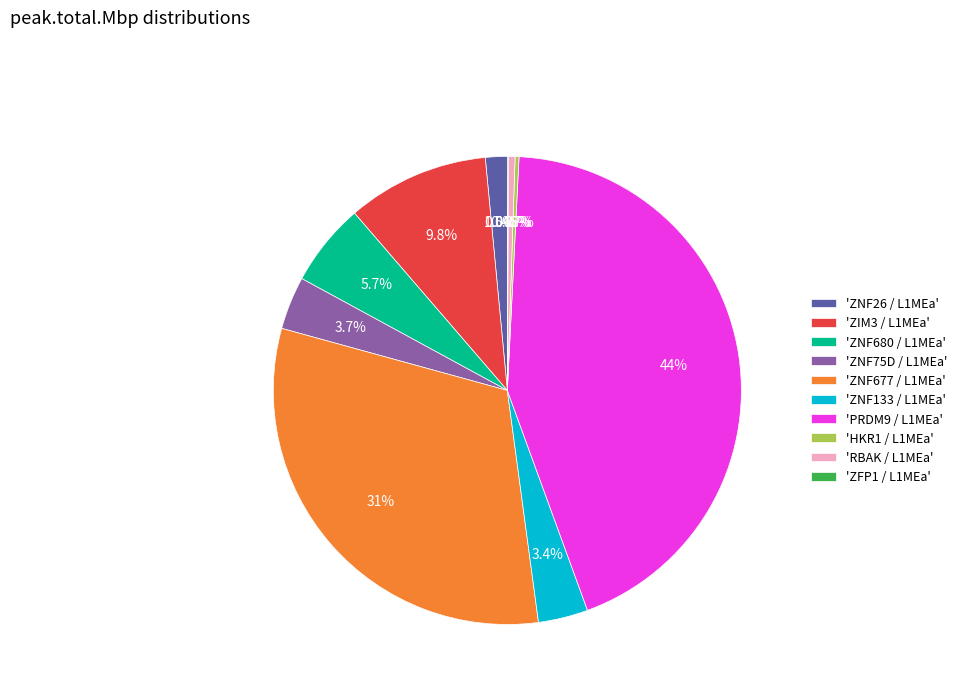

Is 'RBAK / L1MEa' the majority of the pie?

No